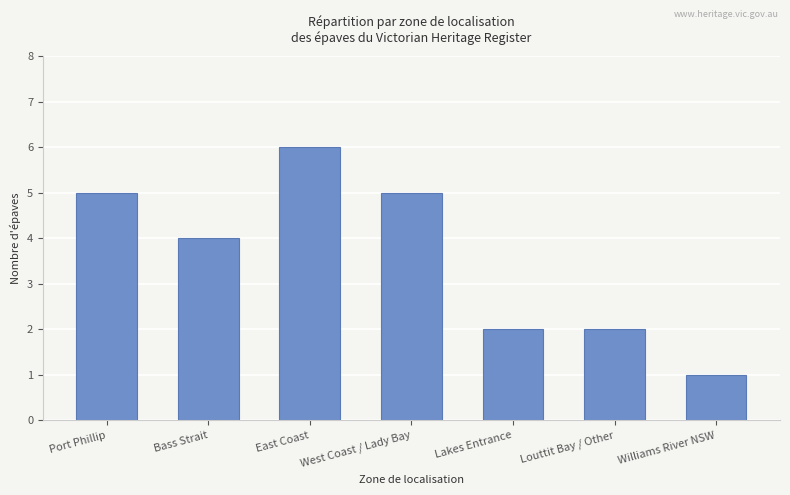

The value at Bass Strait is 4. True or false?

True